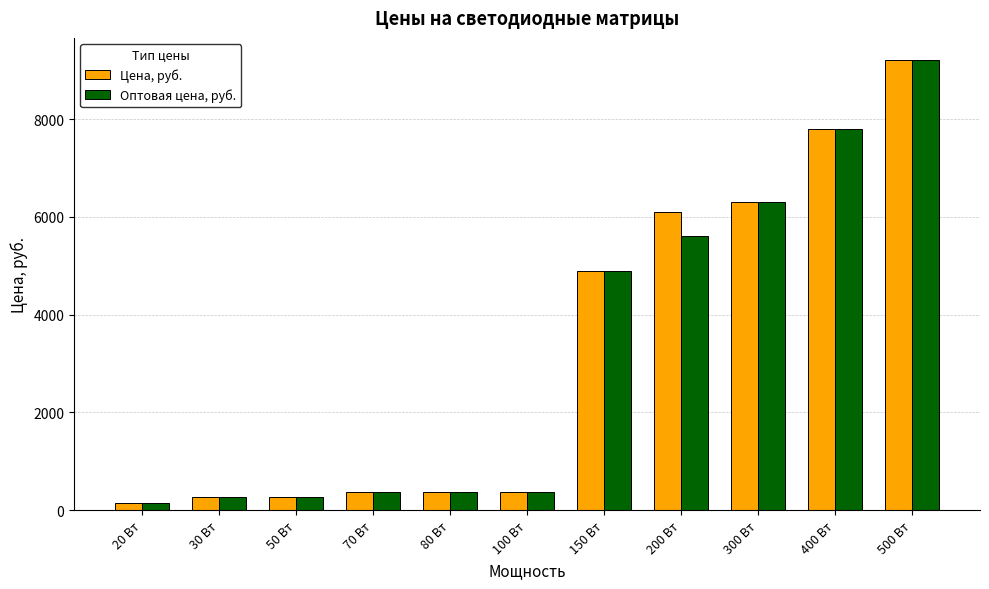

What is the minimum value for Оптовая цена, руб.?

140